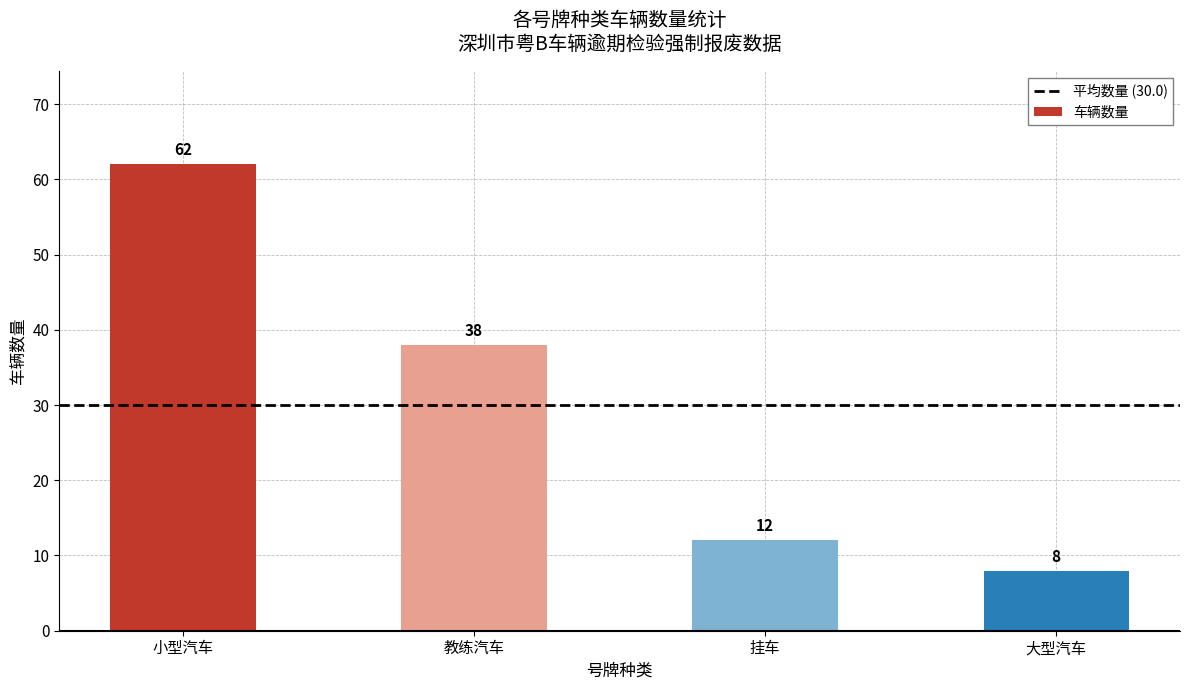

What is the minimum value shown in the chart?

8